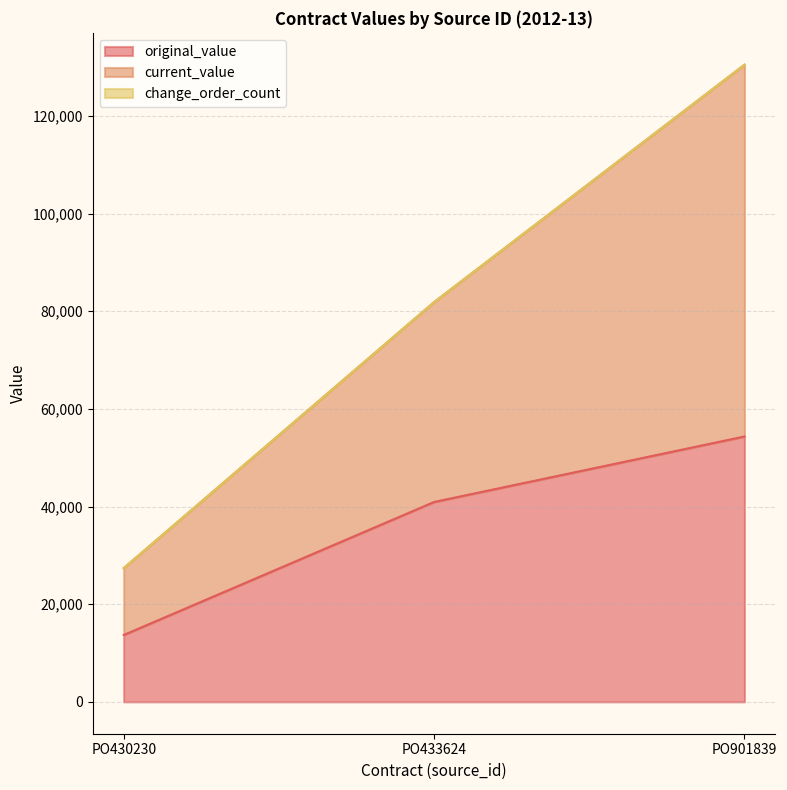

At which category is the sum across all series the highest?

PO901839